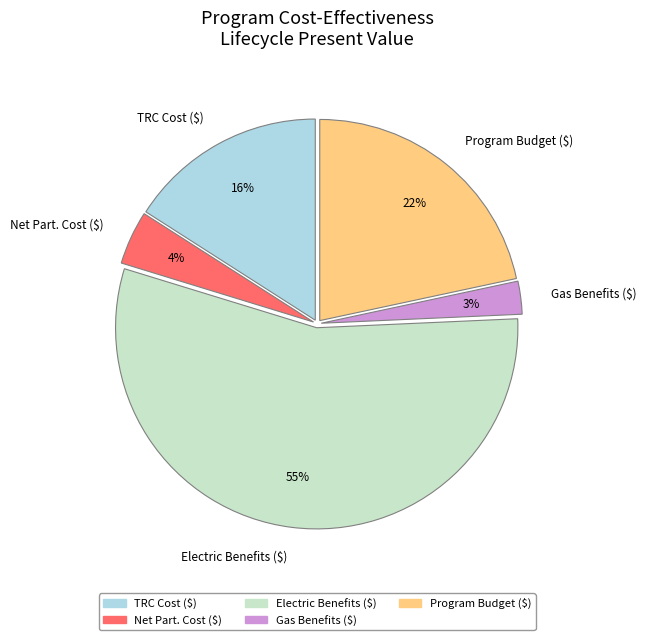

True or false: Gas Benefits ($) accounts for 3% of the total.

True